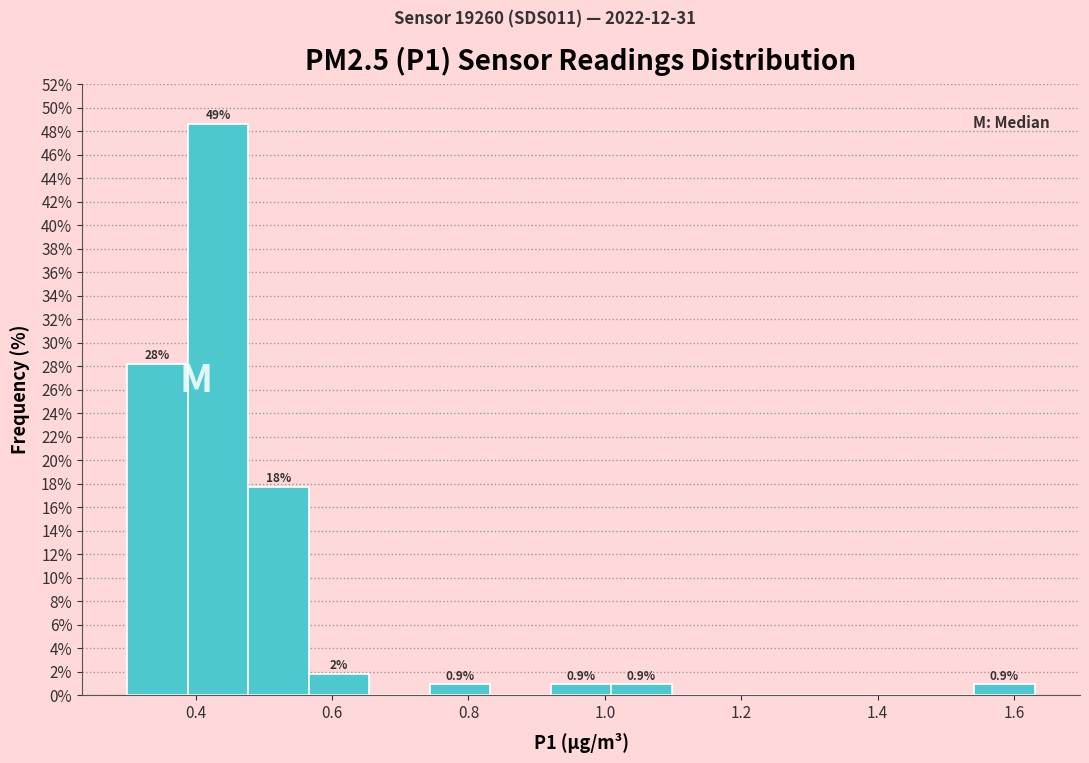

Over which range of the x-axis is the bar tallest?

0.38 to 0.48